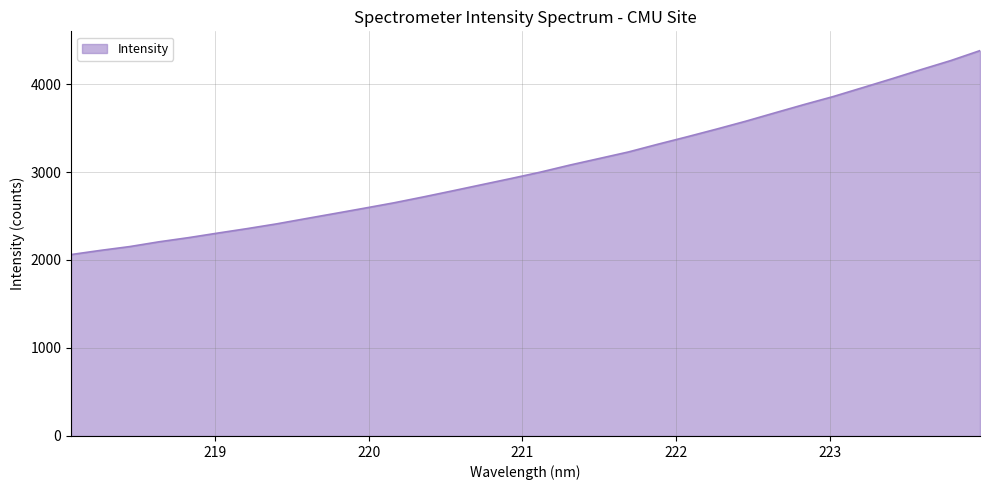

What is the maximum value shown in the chart?

4379.8